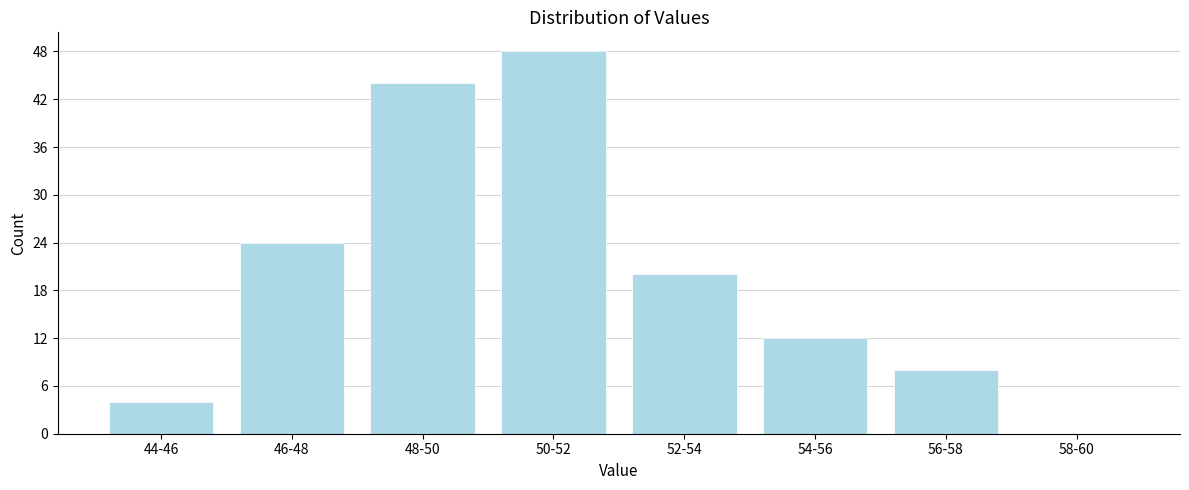

Reading left to right, what are all the values shown in this chart?

44-46=4	46-48=24	48-50=44	50-52=48	52-54=20	54-56=12	56-58=8	58-60=0